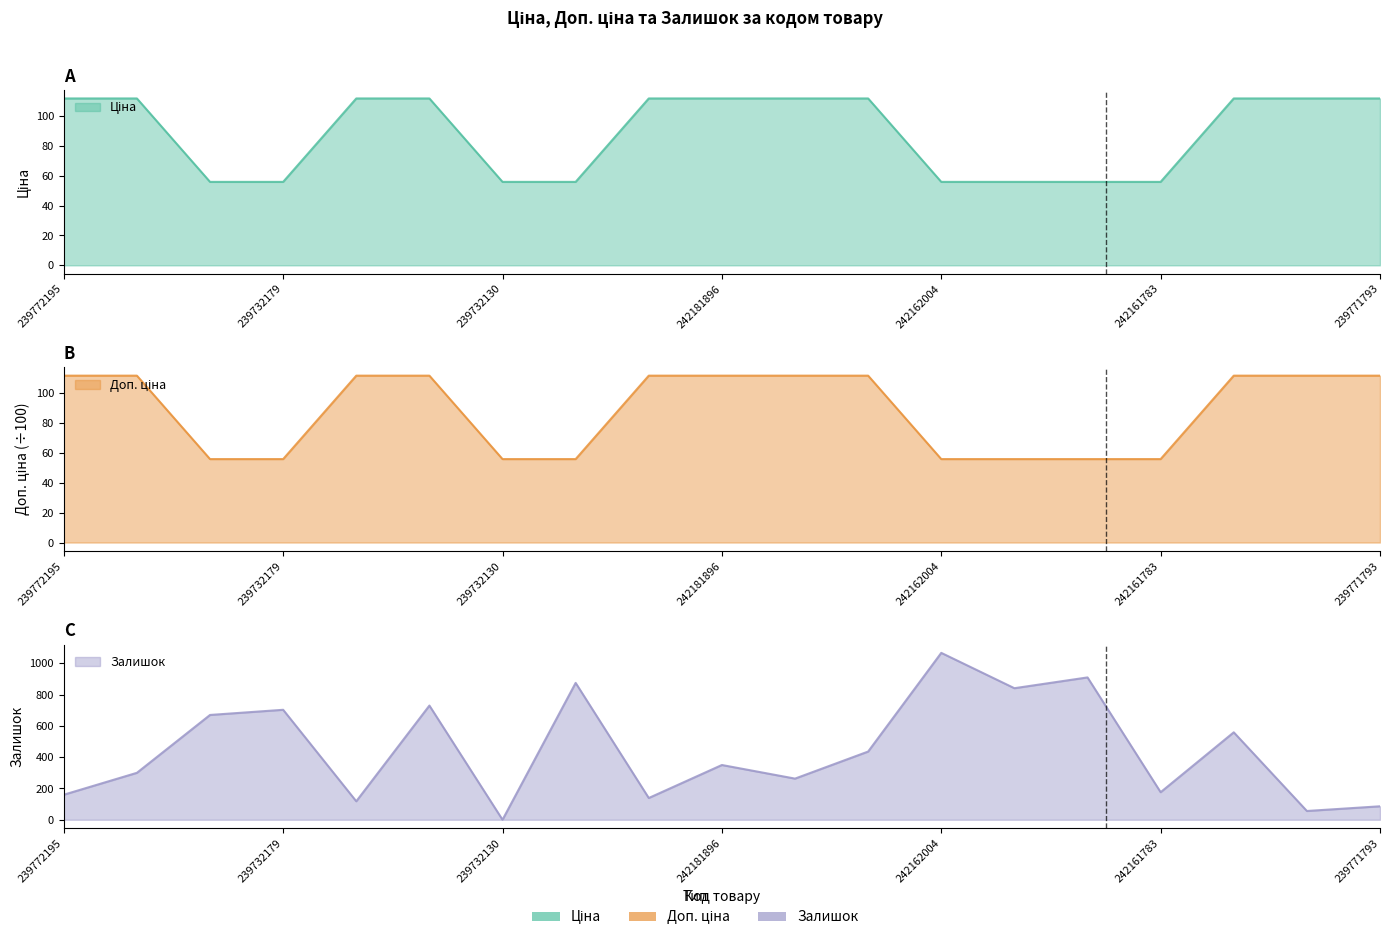

What is the total value across all series at 239772195?

383.4